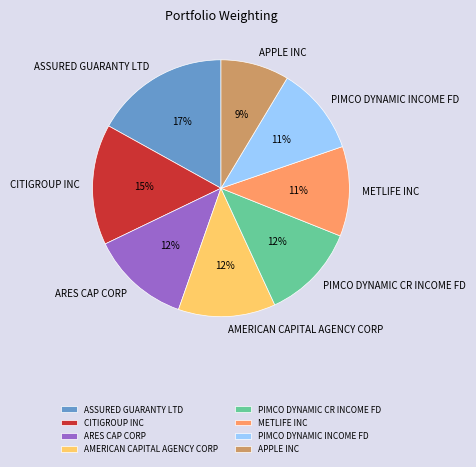

What is the ratio of the value at APPLE INC to the value at ASSURED GUARANTY LTD?

0.5